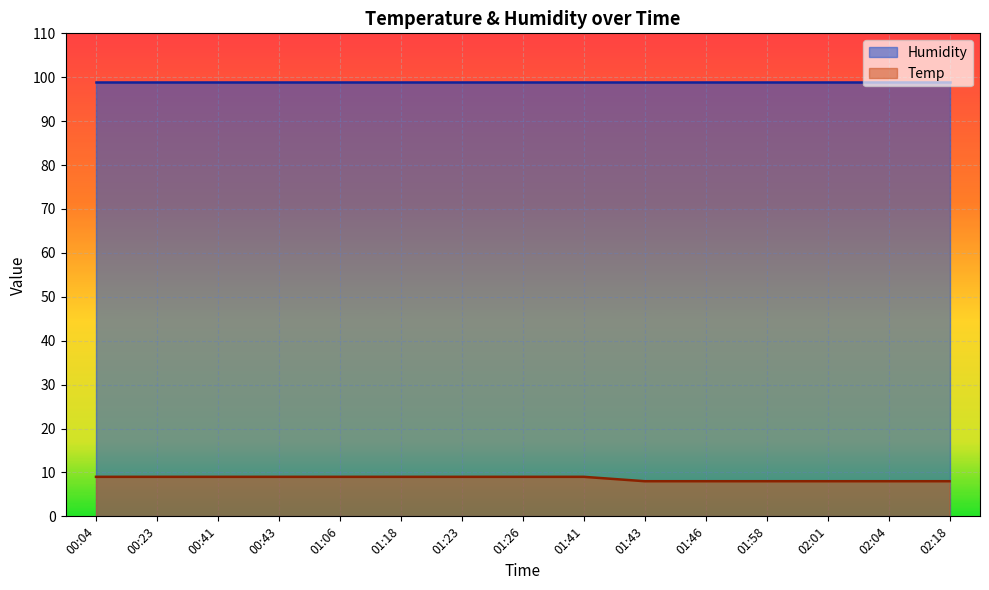

Reading left to right, what are all the values shown in this chart?

Humidity: 99	99	99	99	99	99	99	99	99	99	99	99	99	99	99
Temp: 9	9	9	9	9	9	9	9	9	8	8	8	8	8	8